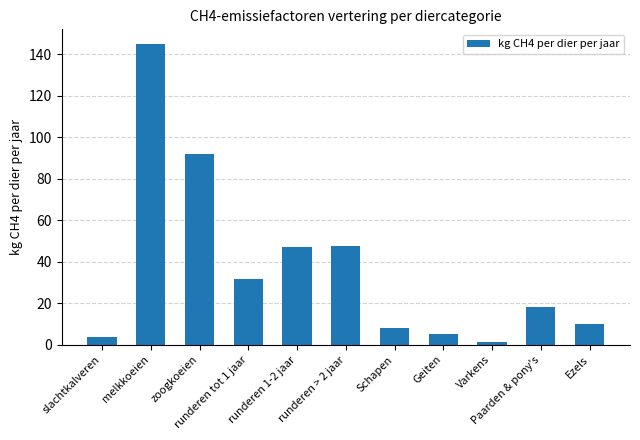

What is the greatest value displayed?

144.8